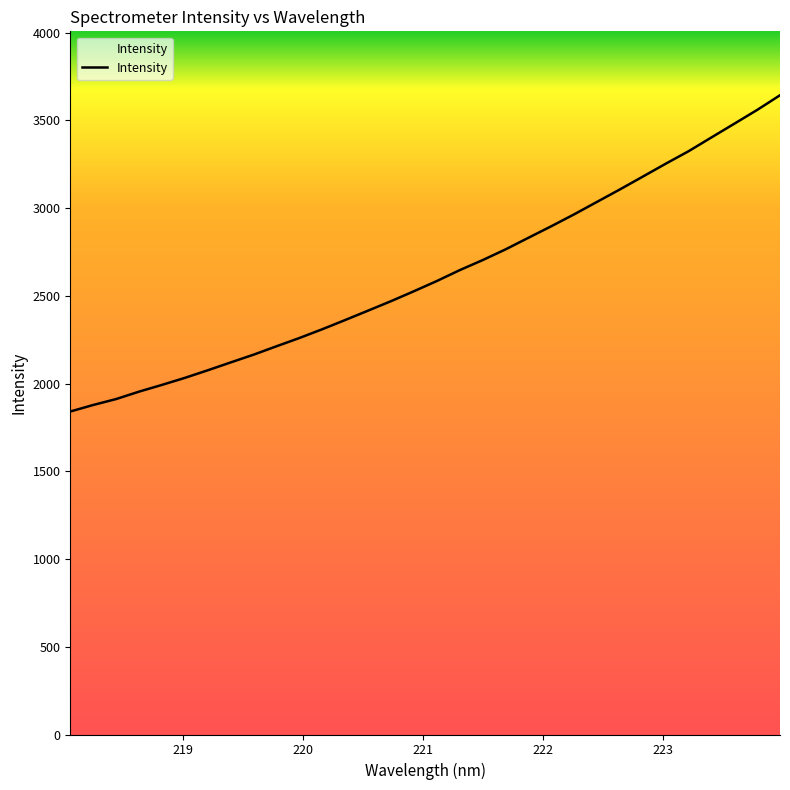

What is the maximum value shown in the chart?

3643.6